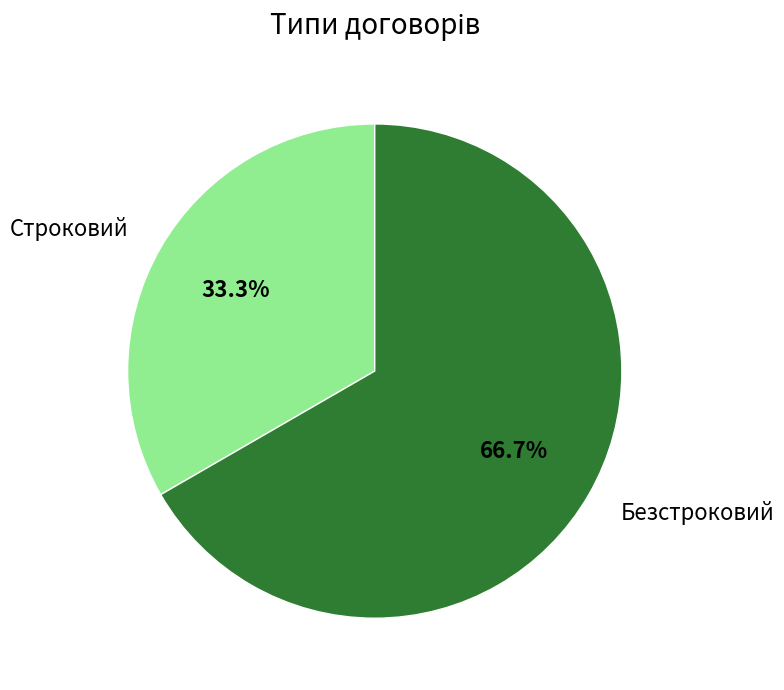

What is the total percentage of Строковий and Безстроковий?

100.0%